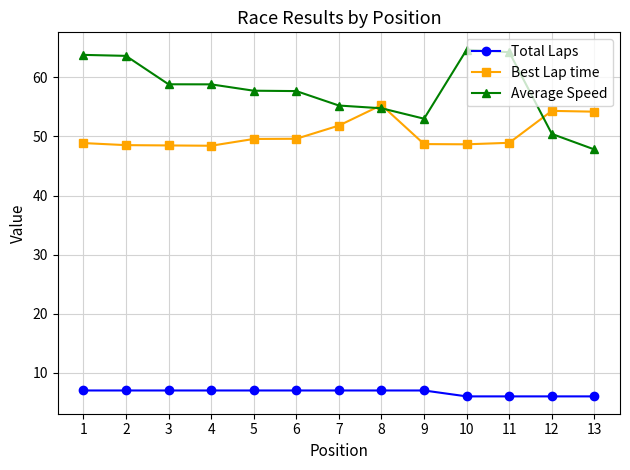

What is the value of the Best Lap time point at the 5th from the left?

49.6